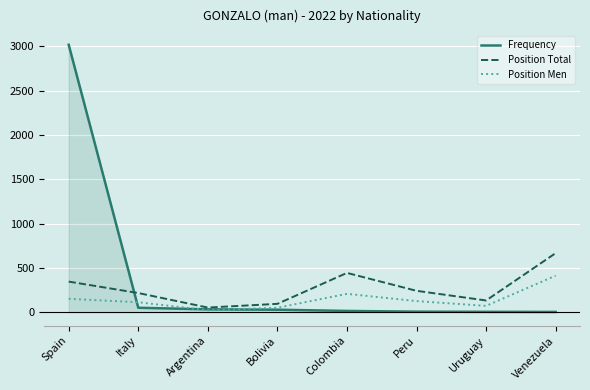

At which category does the chart reach its peak across all series?

Spain